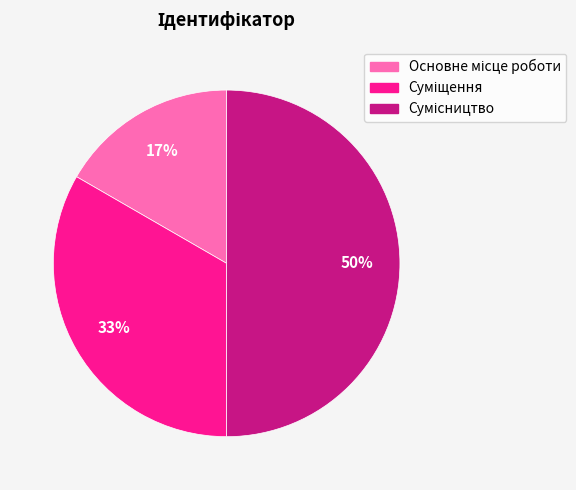

To the nearest percent, what is the average slice percentage?

33%